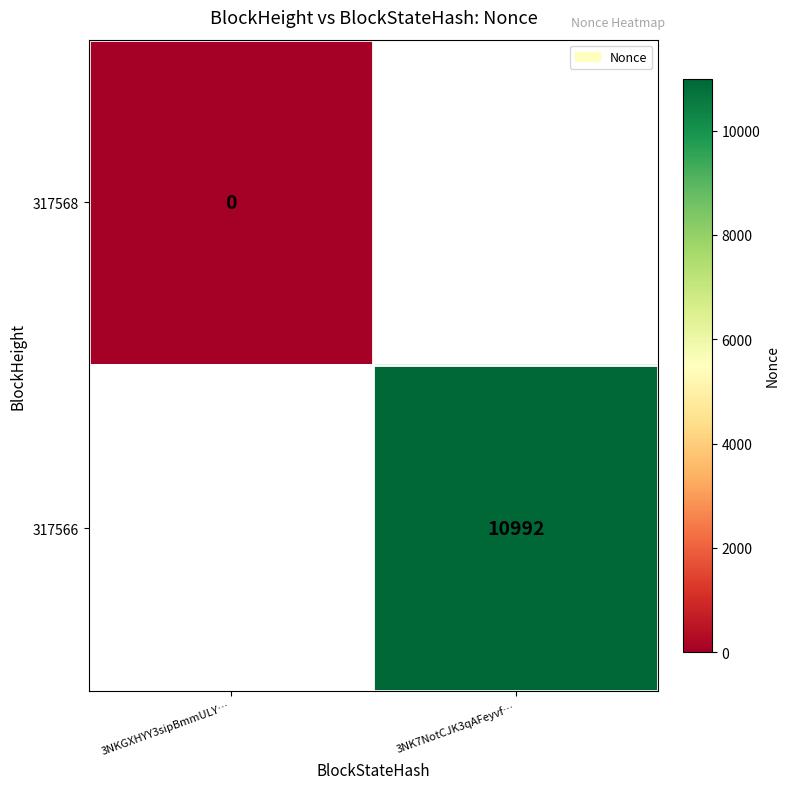

True or false: 317566 has a value of 18107 at 3NK7NotCJK3qAFeyvf….

False